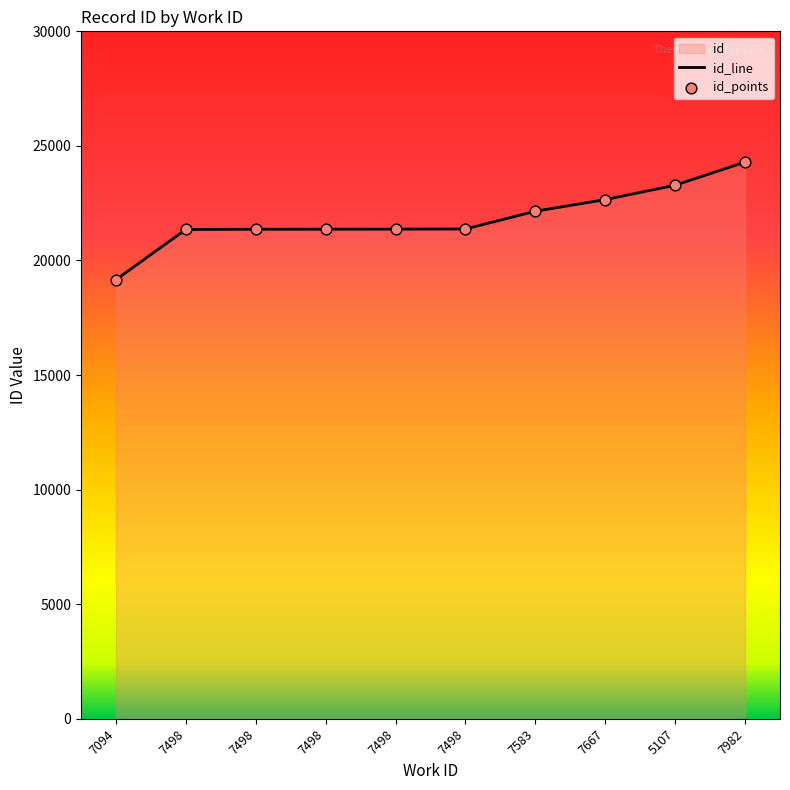

What is the total value across all series at 7982?

48586